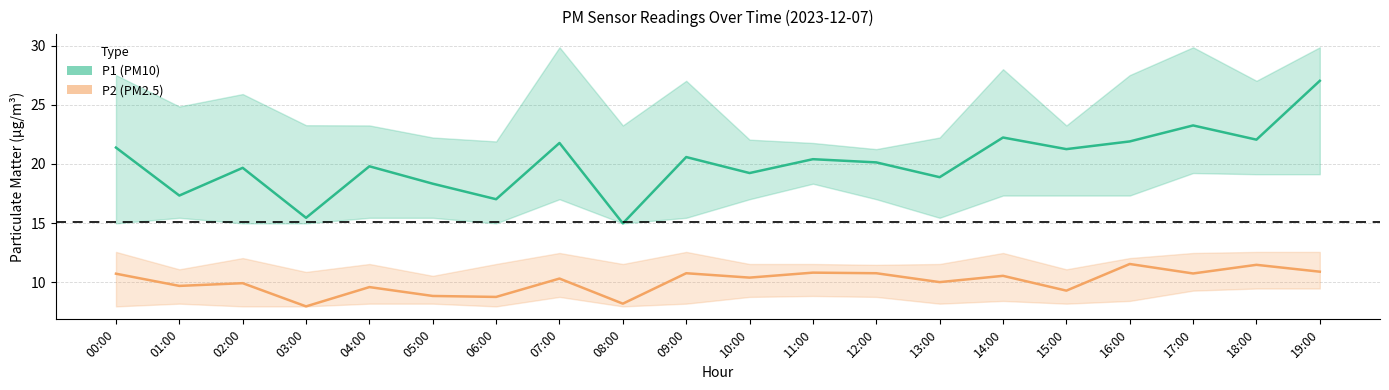

At how many categories does at least one series exceed 23?

2